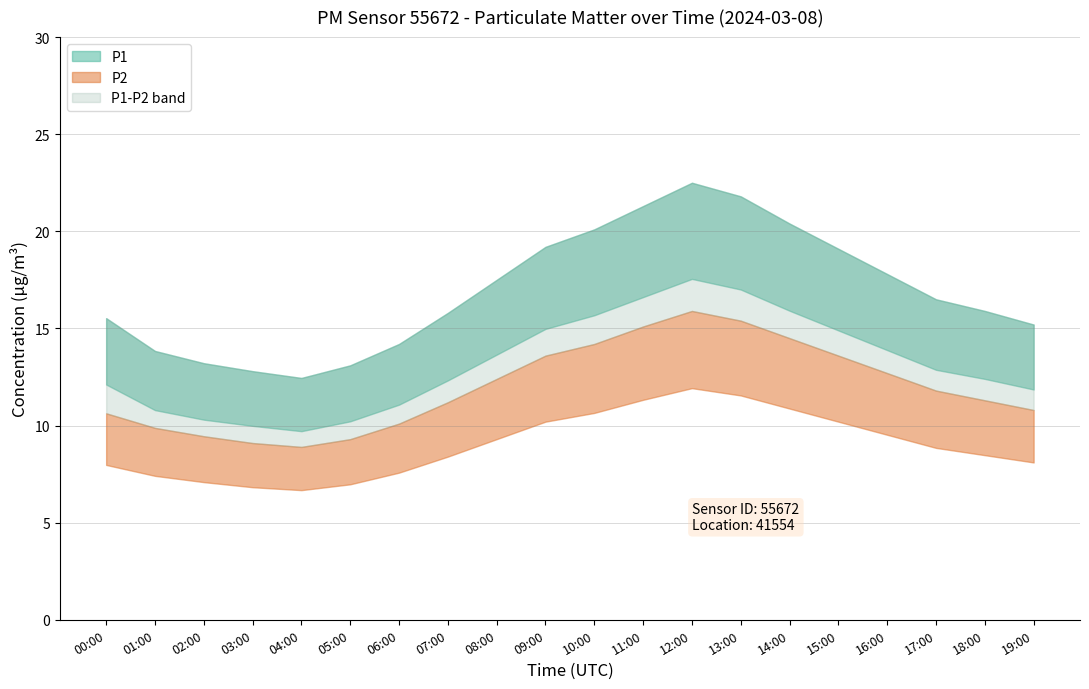

Which category has the highest value across all series?

12:00